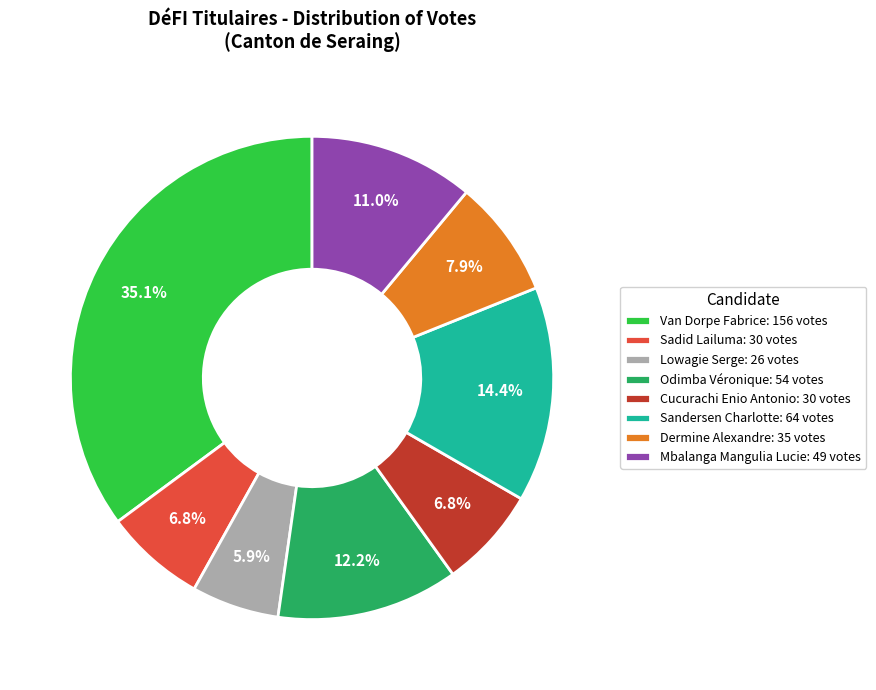

What percentage is NOT represented by Sadid Lailuma: 30 votes?

93.2%